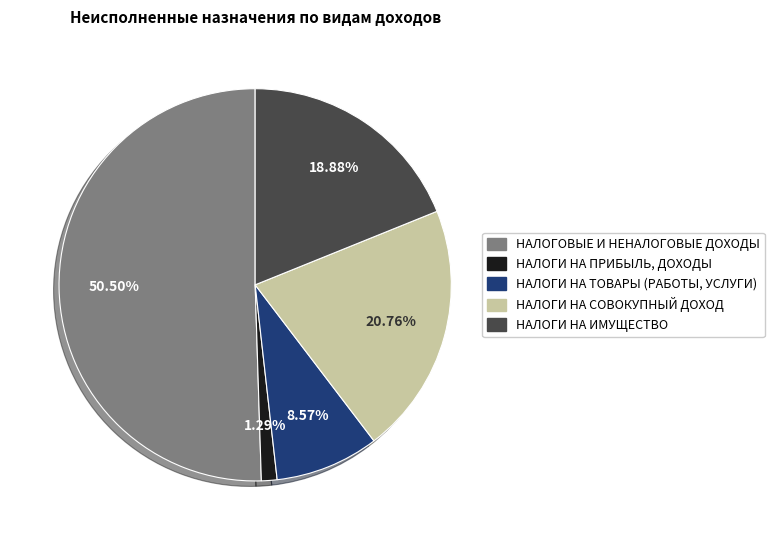

What is the total percentage of НАЛОГИ НА СОВОКУПНЫЙ ДОХОД and НАЛОГИ НА ТОВАРЫ (РАБОТЫ, УСЛУГИ)?

29.3%